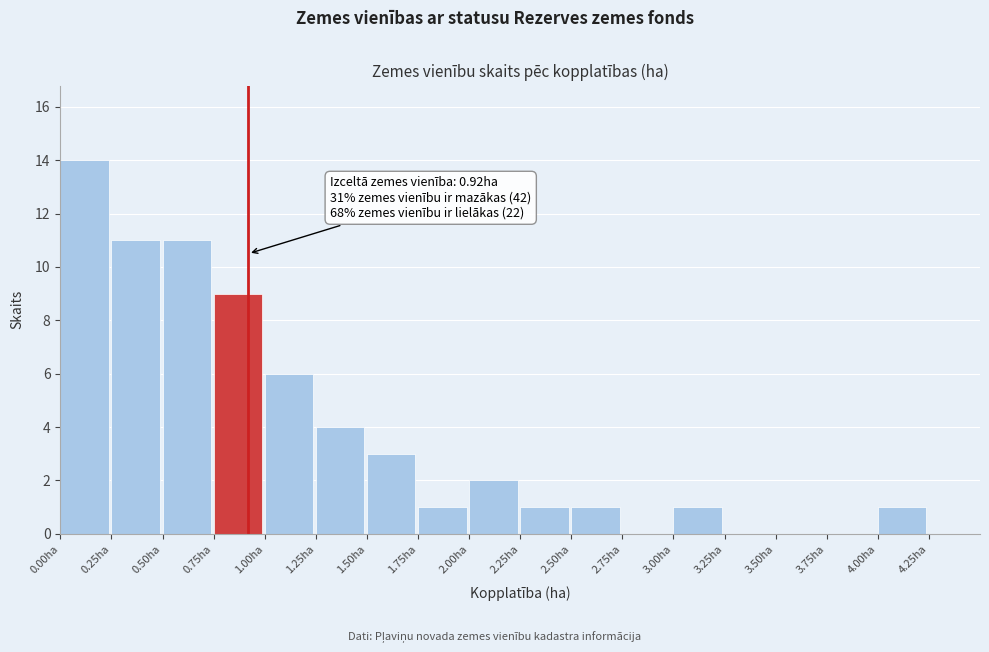

Over which range of the x-axis is the bar tallest?

0.00 to 0.25